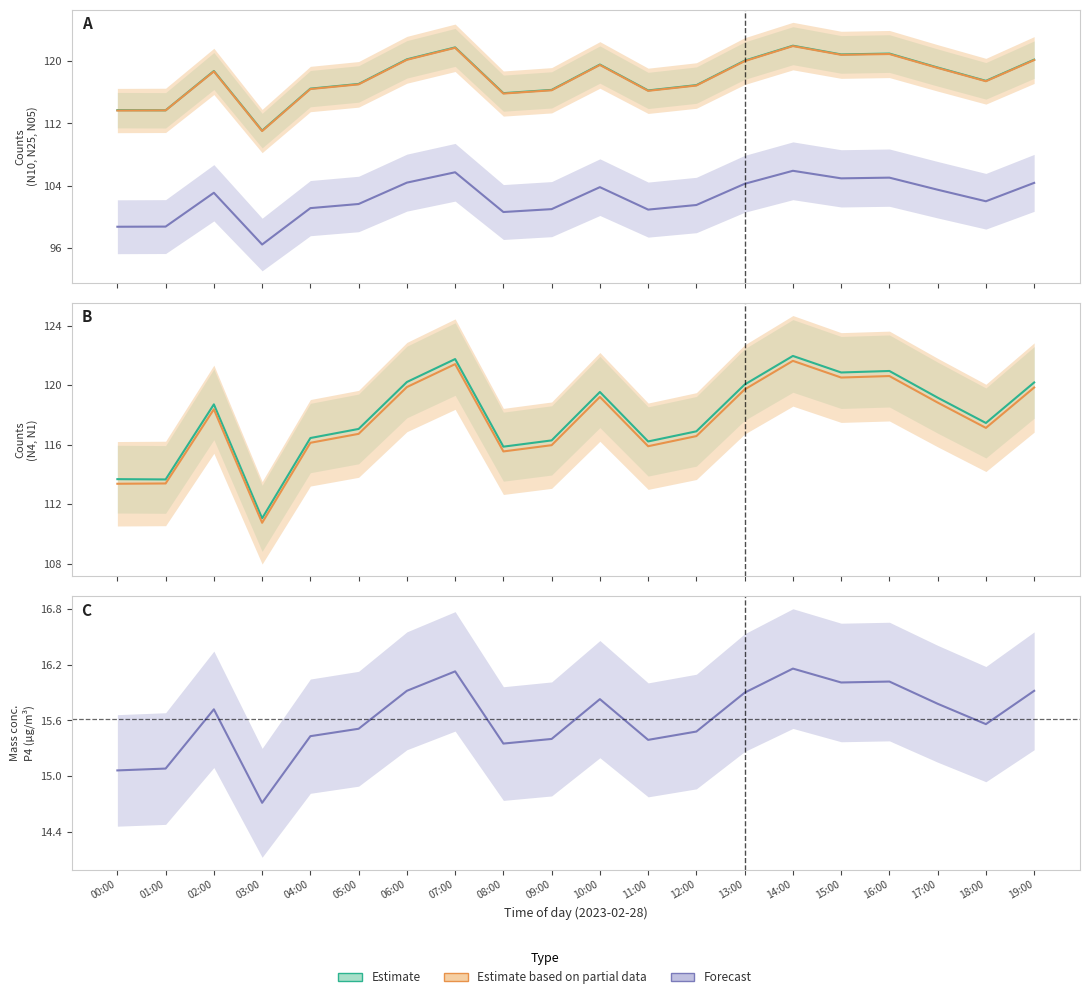

In N10 (Estimate), how many points are lower than both neighbors (excluding endpoints)?

6